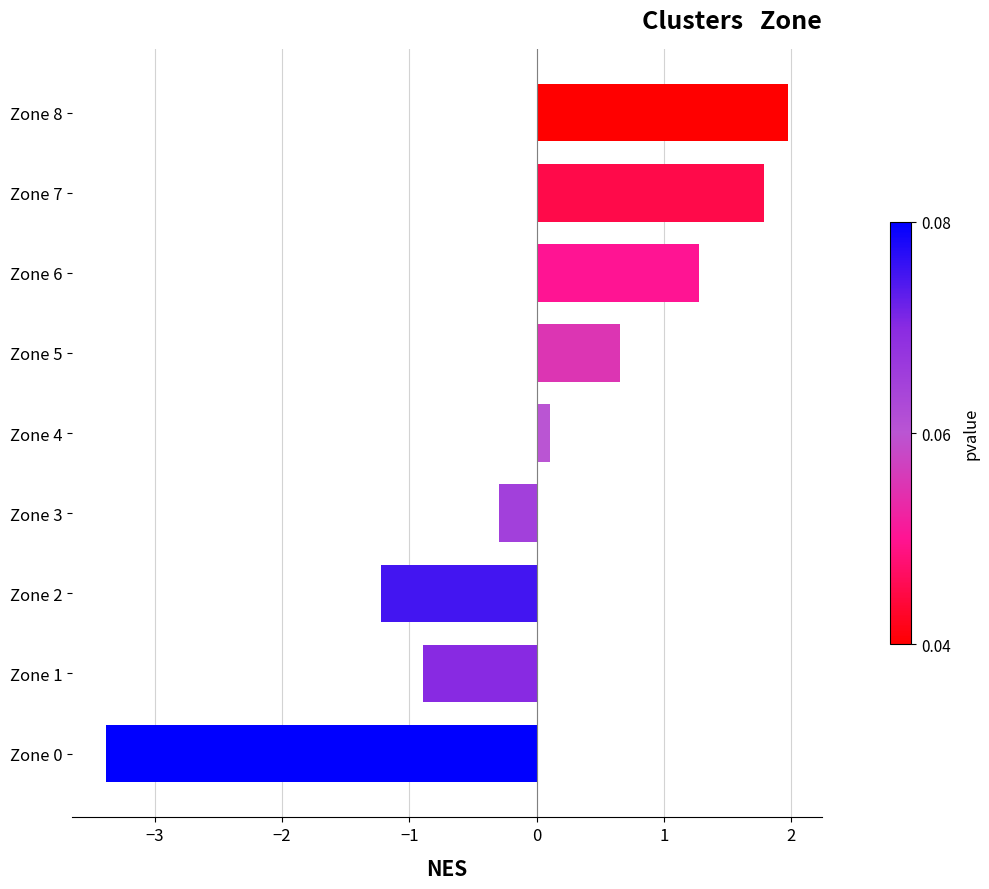

Rank the categories by value from lowest to highest.

Zone 0, Zone 2, Zone 1, Zone 3, Zone 4, Zone 5, Zone 6, Zone 7, Zone 8